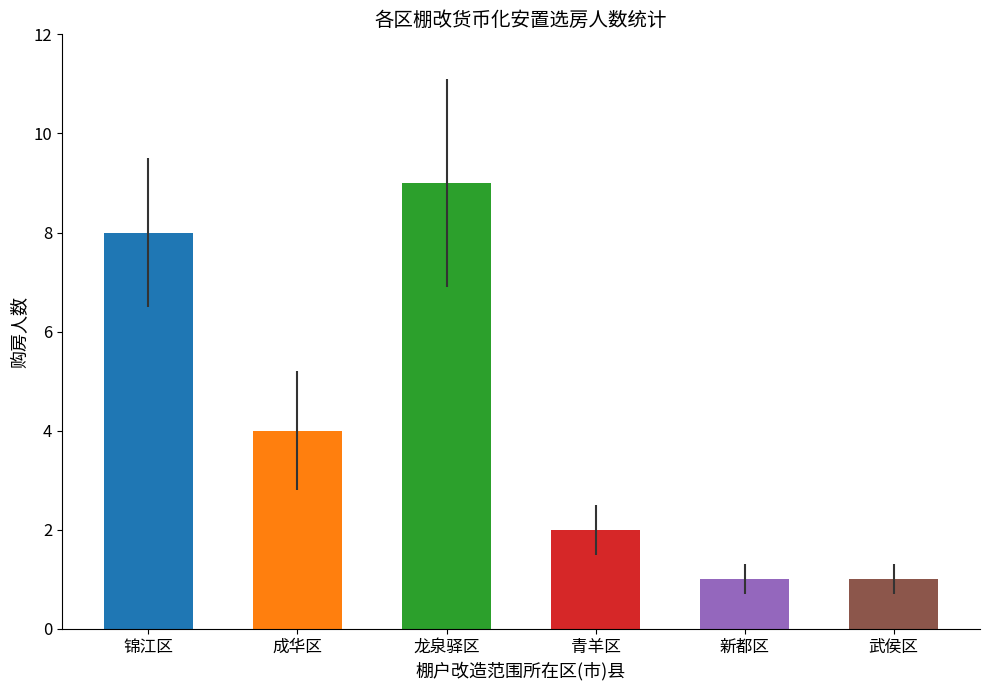

Read the value at 武侯区.

1